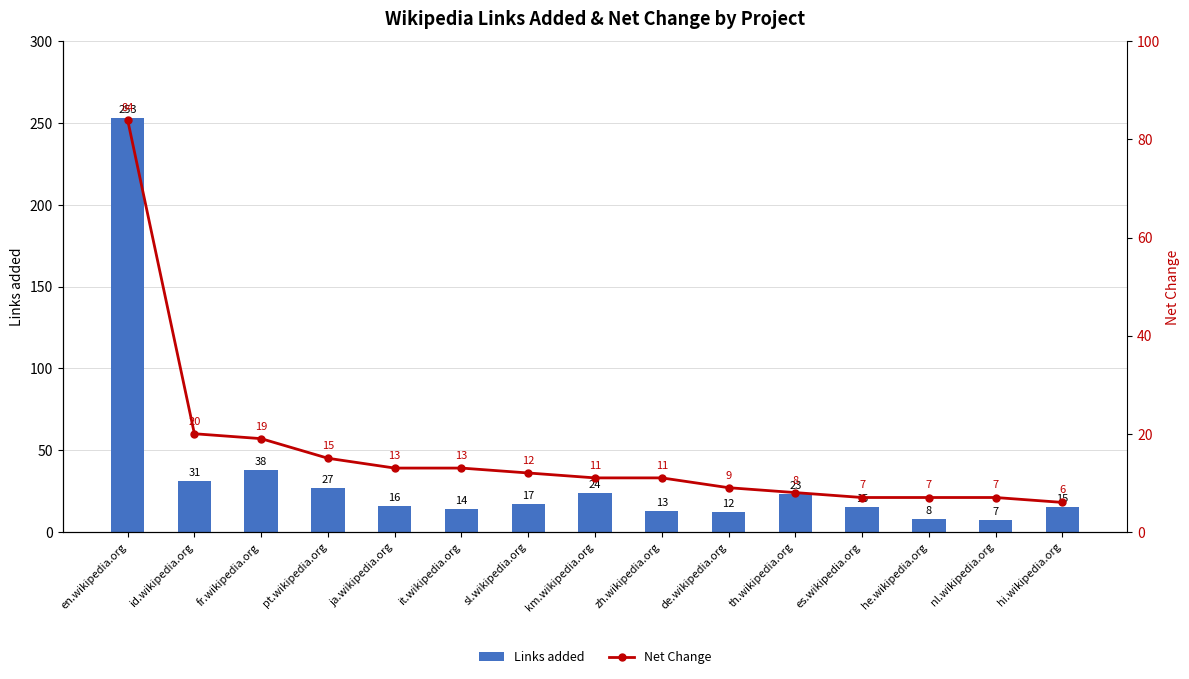

Reading right to left, list all the values displayed in this chart.

Links added: 15	7	8	15	23	12	13	24	17	14	16	27	38	31	253
Net Change: 6	7	7	7	8	9	11	11	12	13	13	15	19	20	84